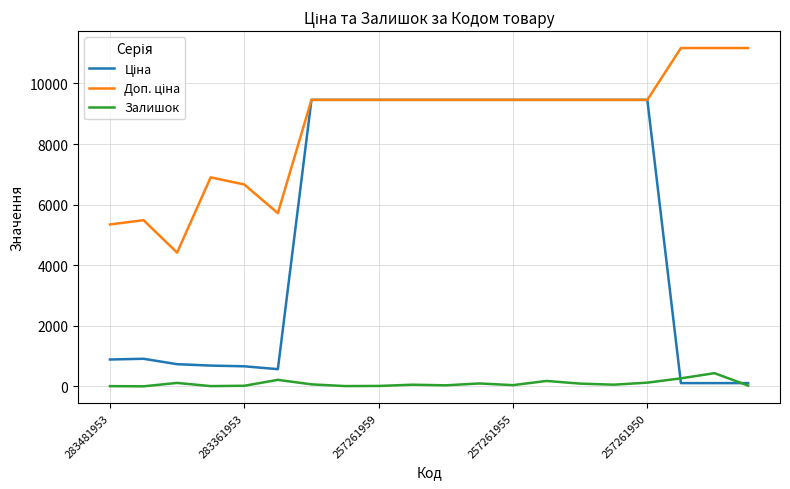

What is the greatest value displayed?

11169.0